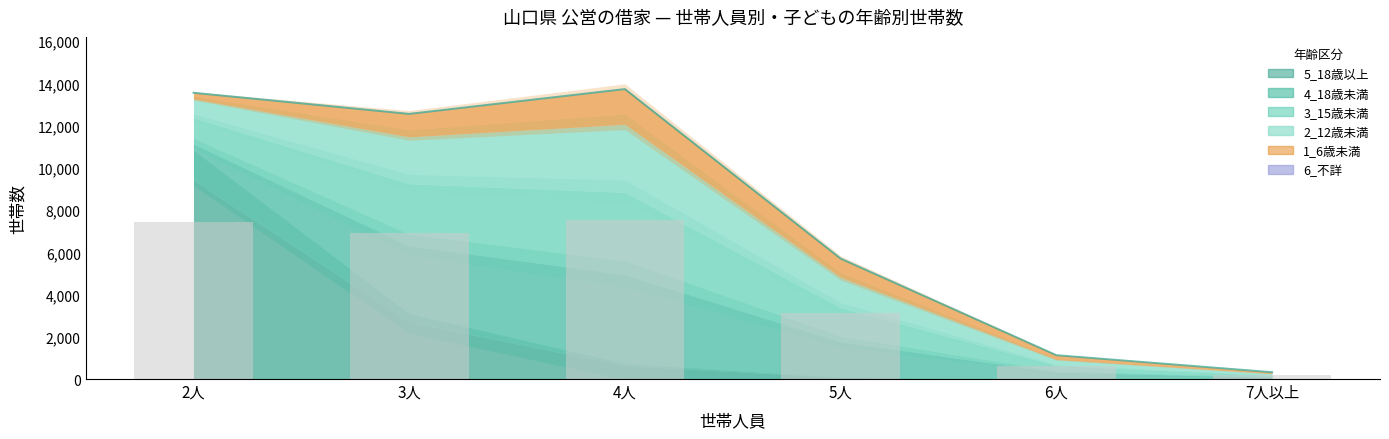

Does the chart contain stacked bars?

No